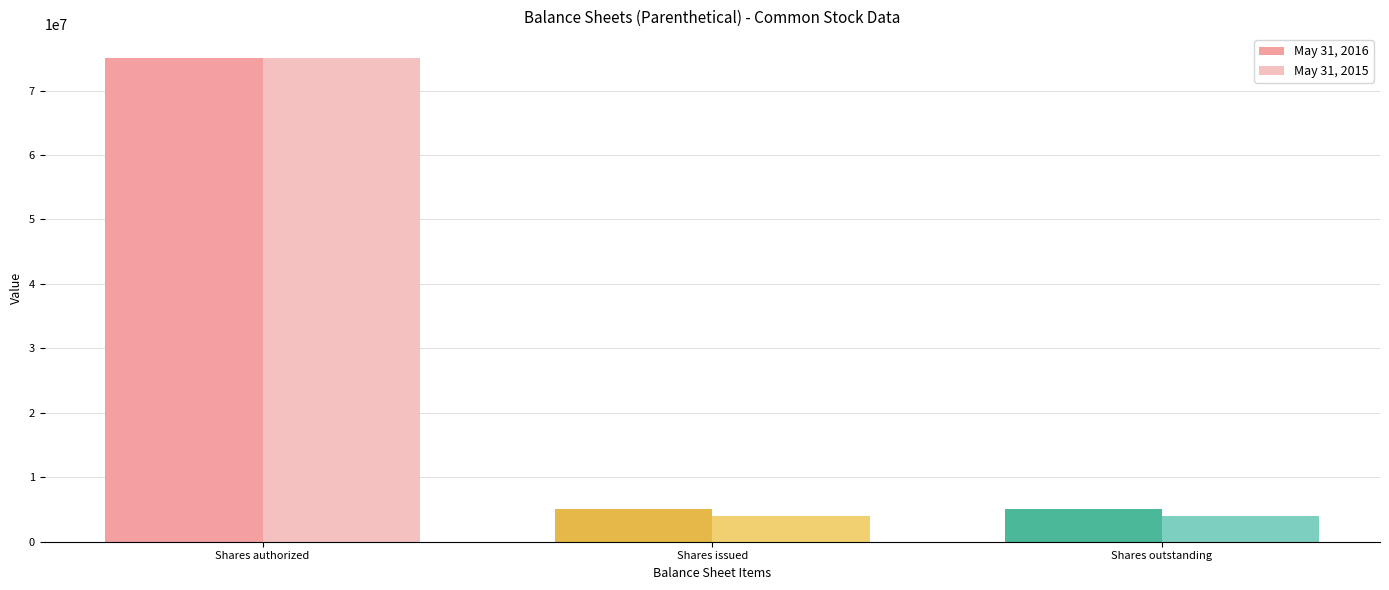

What are all the series names shown in the legend?

May 31, 2016, May 31, 2015